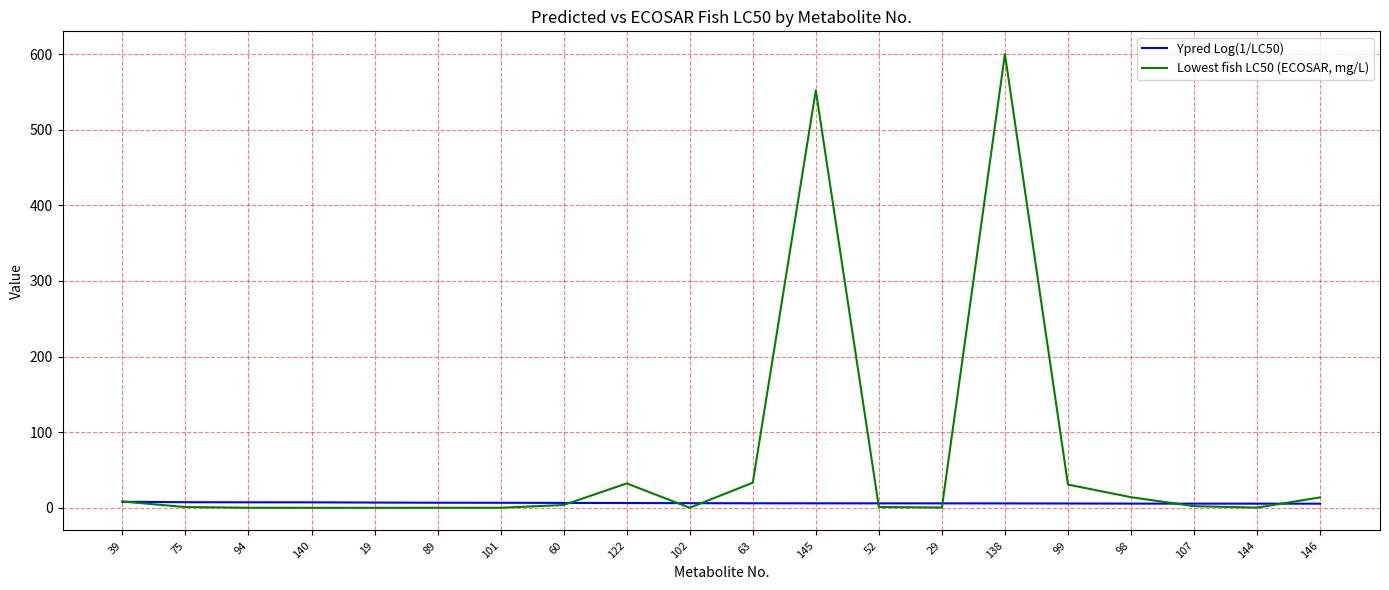

Is it true that Lowest fish LC50 (ECOSAR, mg/L) equals 0.1 at 102?

True